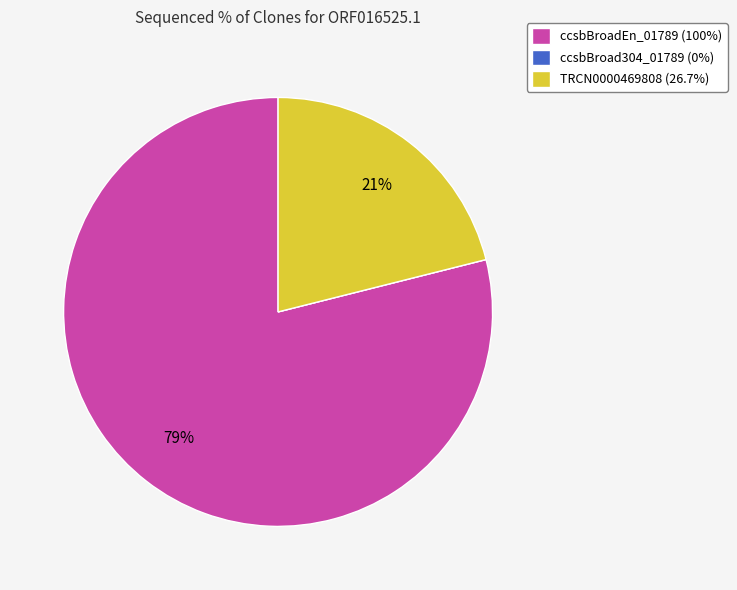

To the nearest percent, what portion does TRCN0000469808 represent?

21%